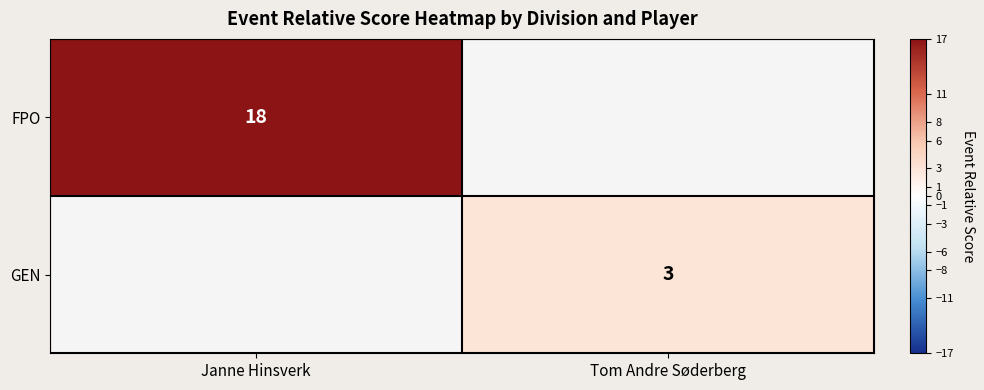

The value of FPO at Janne Hinsverk is 27. True or false?

False